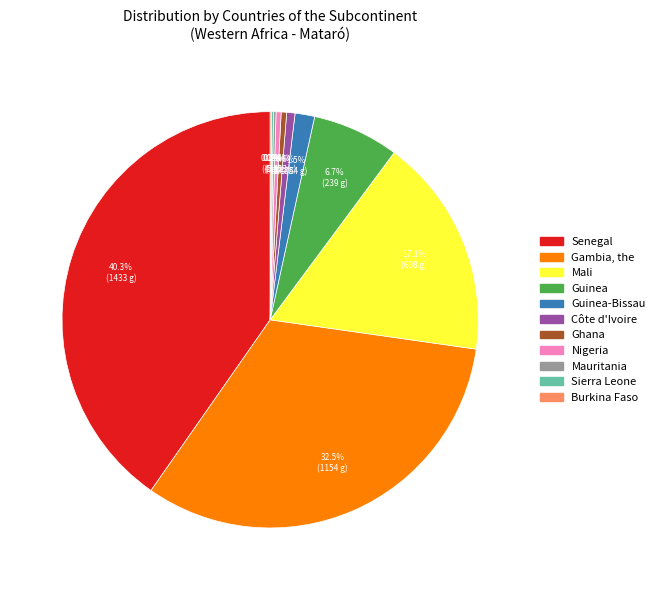

Is there a majority slice in this chart?

No